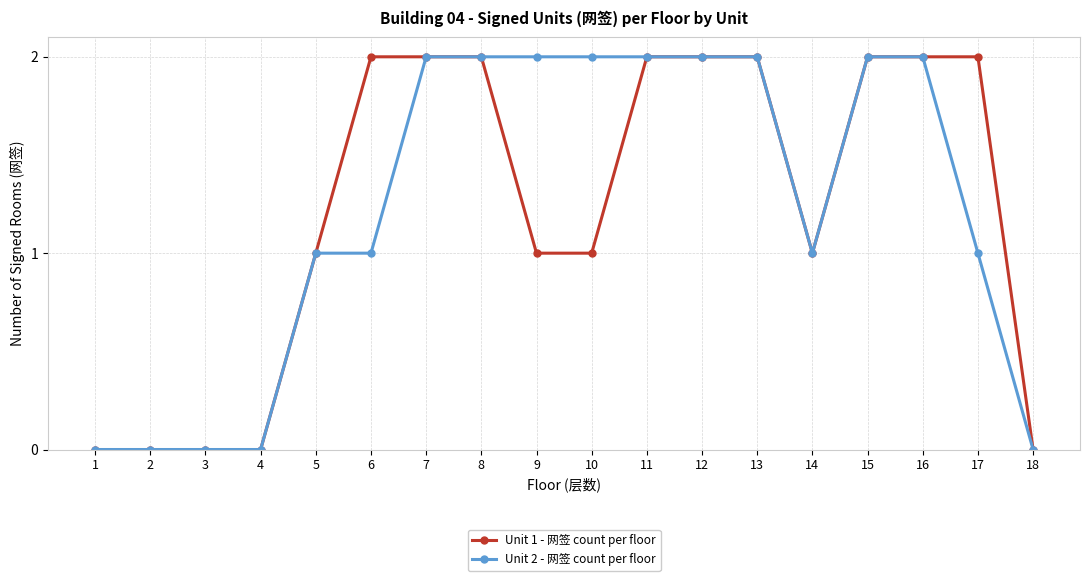

Reading right to left, transcribe all the data shown in this chart.

Unit 1 - 网签 count per floor: 0	2	2	2	1	2	2	2	1	1	2	2	2	1	0	0	0	0
Unit 2 - 网签 count per floor: 0	1	2	2	1	2	2	2	2	2	2	2	1	1	0	0	0	0